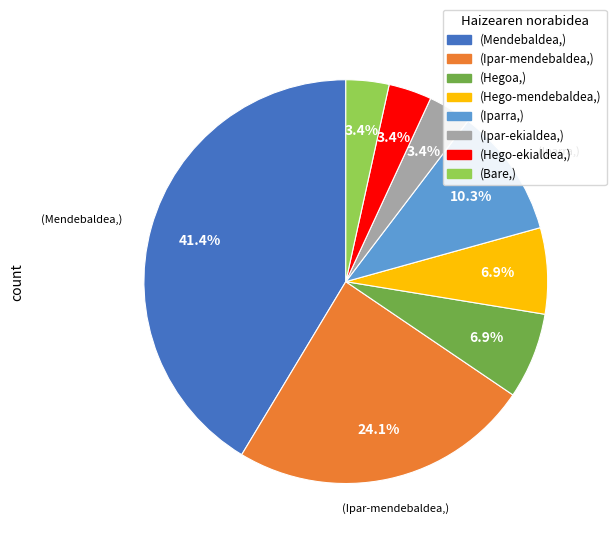

Is there a majority slice in this chart?

No